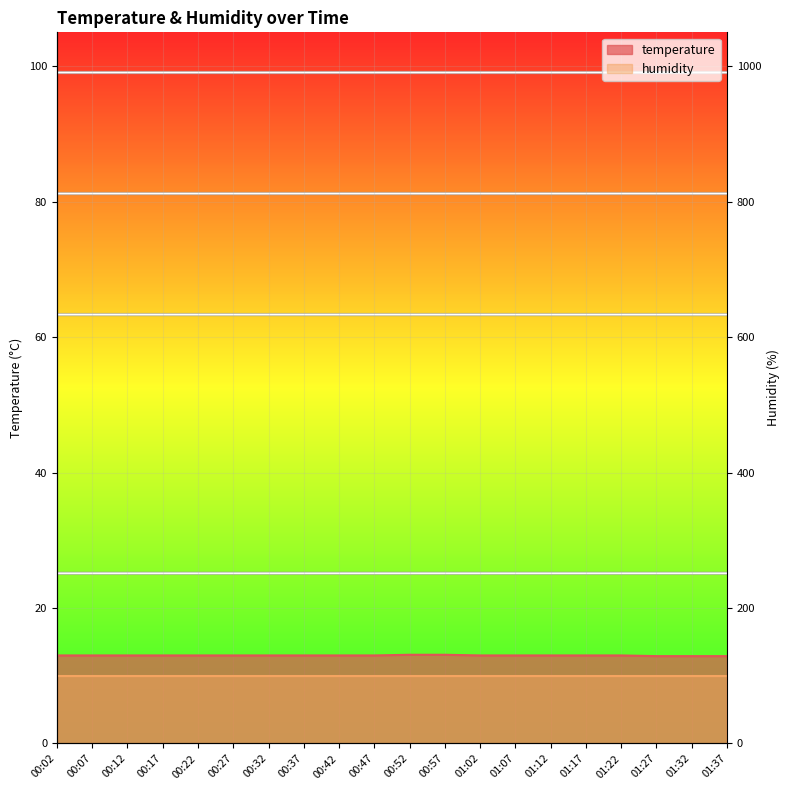

Reading right to left, extract all data points from this chart.

01:37=12.9	01:32=12.9	01:27=12.9	01:22=13.0	01:17=13.0	01:12=13.0	01:07=13.0	01:02=13.0	00:57=13.1	00:52=13.1	00:47=13.0	00:42=13.0	00:37=13.0	00:32=13.0	00:27=13.0	00:22=13.0	00:17=13.0	00:12=13.0	00:07=13.0	00:02=13.0